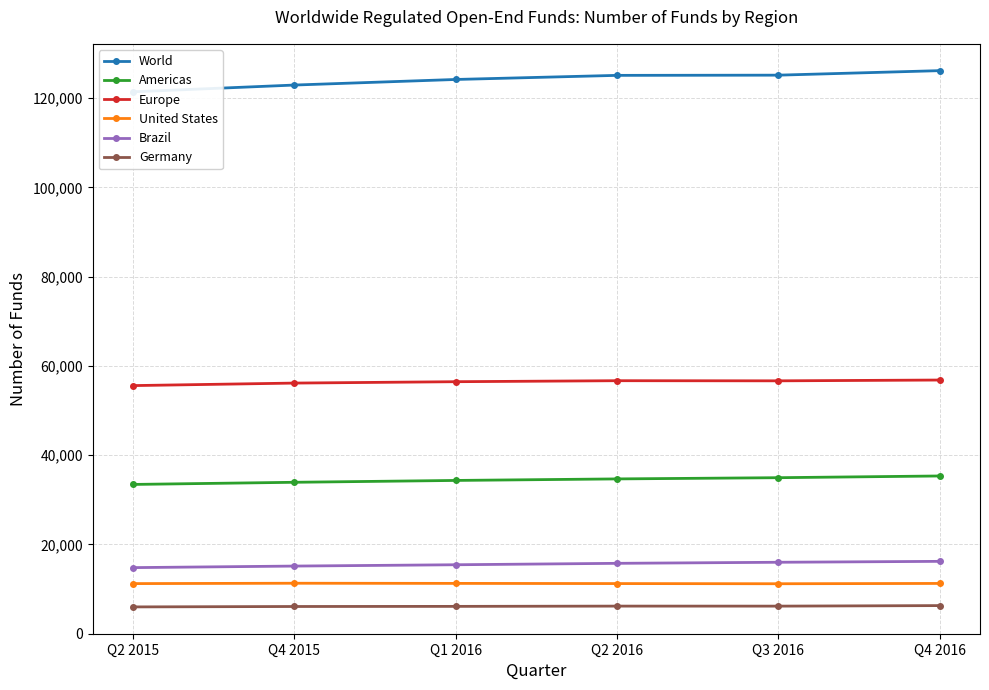

What is the label of the 3rd point from the left?

Q1 2016